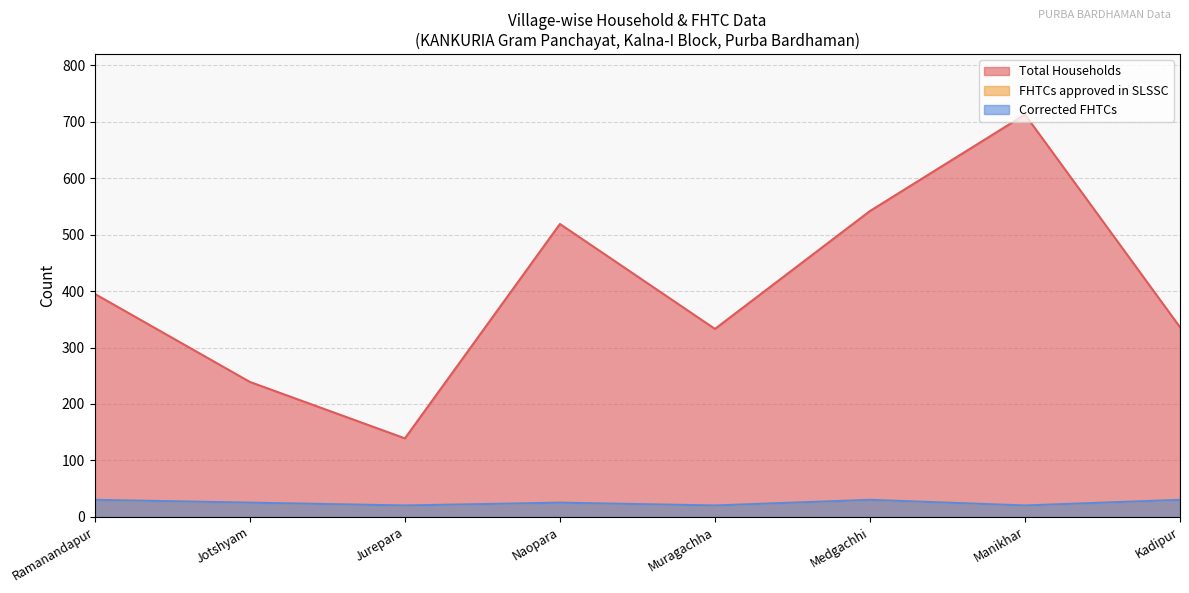

Reading left to right, what are all the values shown in this chart?

Total Households: 395	239	139	519	333	542	713	336
FHTCs approved in SLSSC: 30	25	20	25	20	30	20	30
Corrected FHTCs: 30	25	20	25	20	30	20	30